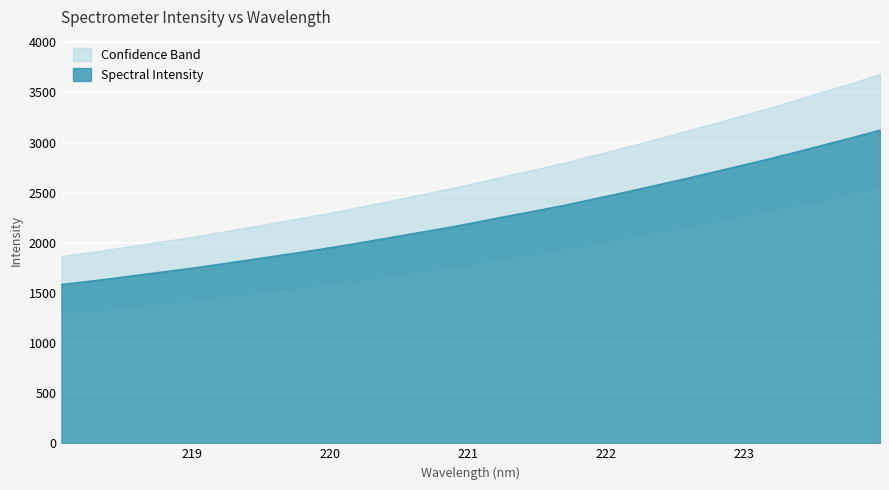

At which category does the chart reach its peak across all series?

223.9802